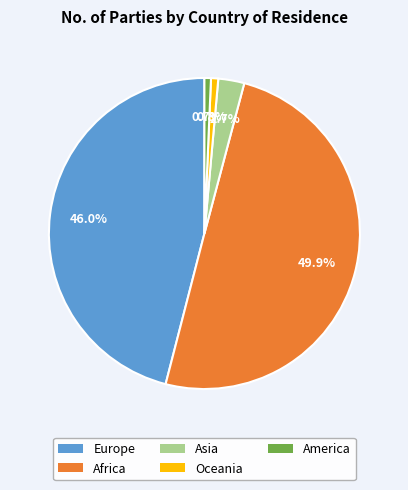

Is the sum of Asia and Europe greater than half?

No